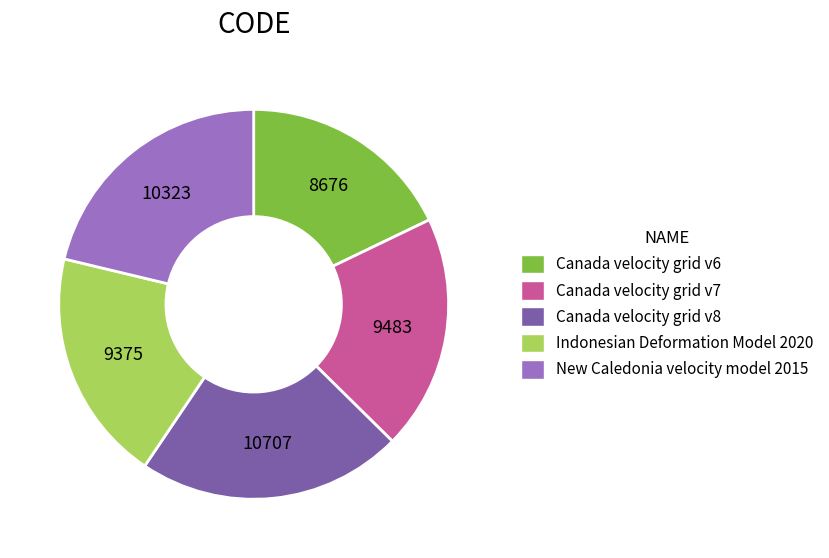

True or false: Canada velocity grid v8 accounts for 11% of the total.

False